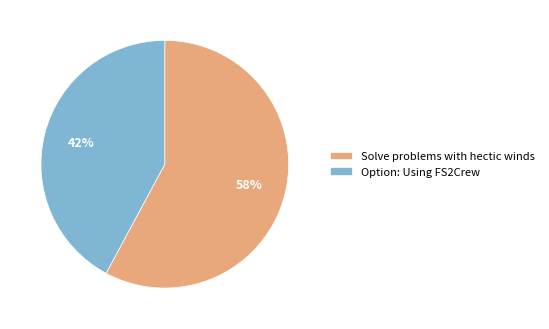

To the nearest percent, what is the combined percentage of Solve problems with hectic winds and Option: Using FS2Crew?

100%